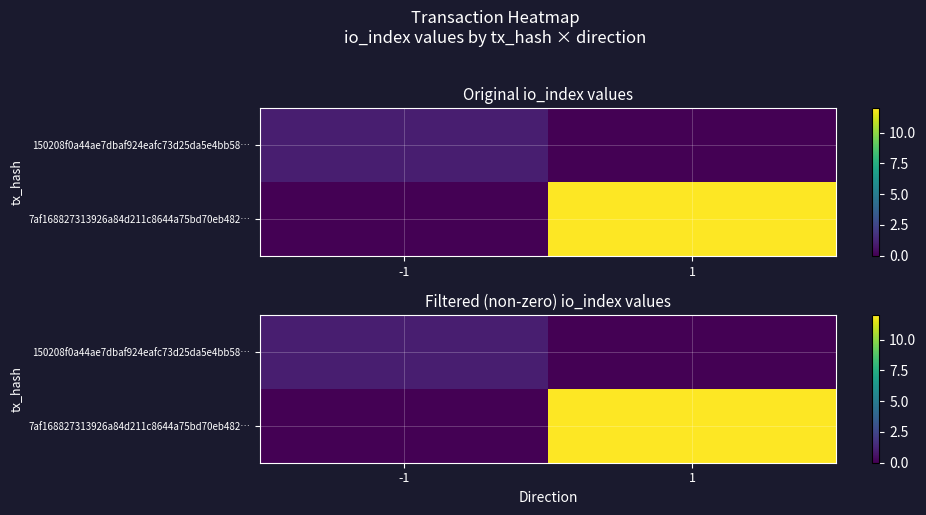

At which label is 7af168827313926a84d211c8644a75bd70eb482… closest to 6?

-1